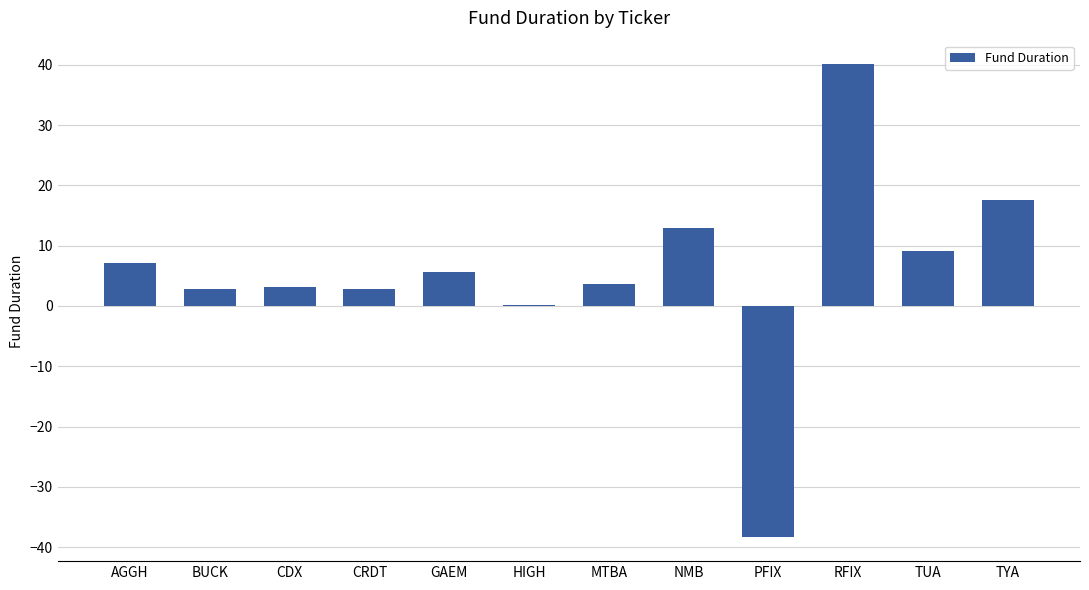

Read the value at TUA.

9.1